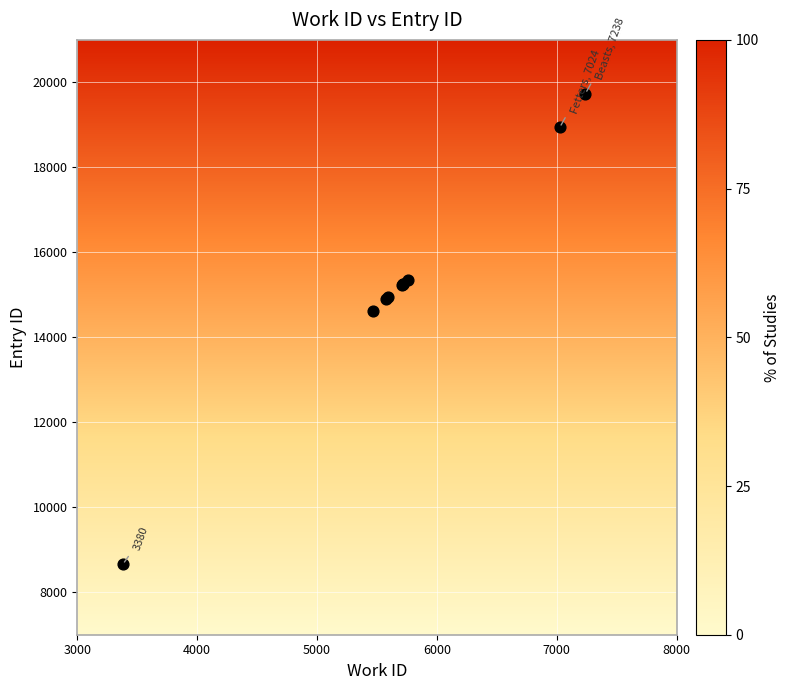

What Y value in the scatter plot is closest to 14197?

14619